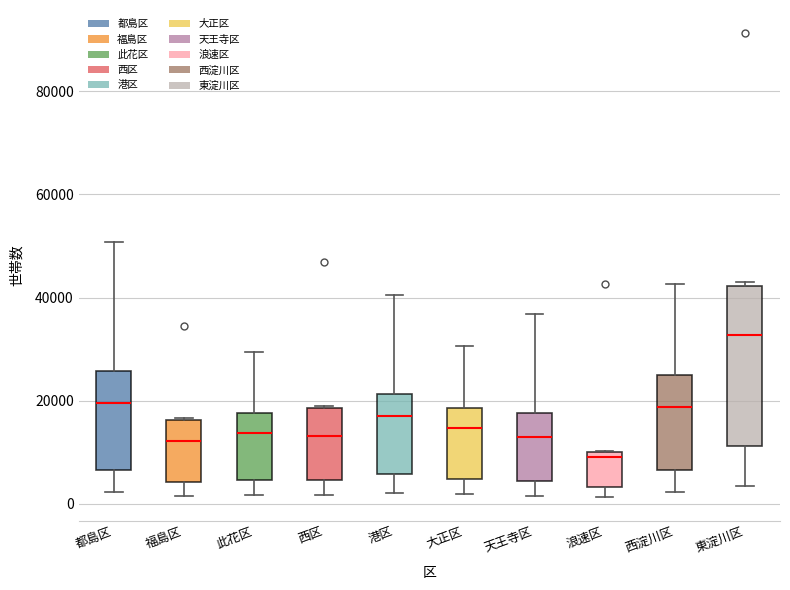

Reading left to right, transcribe this box plot: for each box, give where its median line is, the range the box spans, and where its two whiskers end, as read against the y-axis. The values are not printed on the chart, so give them approximately, as read against the axis.

都島区: median 20000, box 6000 to 26000, whiskers 2000 to 50000
福島区: median 12000, box 4000 to 16000, whiskers 2000 to 16000
此花区: median 14000, box 4000 to 18000, whiskers 2000 to 30000
西区: median 14000, box 4000 to 18000, whiskers 2000 to 18000
港区: median 18000, box 6000 to 22000, whiskers 2000 to 40000
大正区: median 14000, box 4000 to 18000, whiskers 2000 to 30000
天王寺区: median 14000, box 4000 to 18000, whiskers 2000 to 36000
浪速区: median 10000 (just below the box's upper edge), box 4000 to 10000, whiskers 2000 to 10000
西淀川区: median 18000, box 6000 to 24000, whiskers 2000 to 42000
東淀川区: median 32000, box 12000 to 42000, whiskers 4000 to 44000